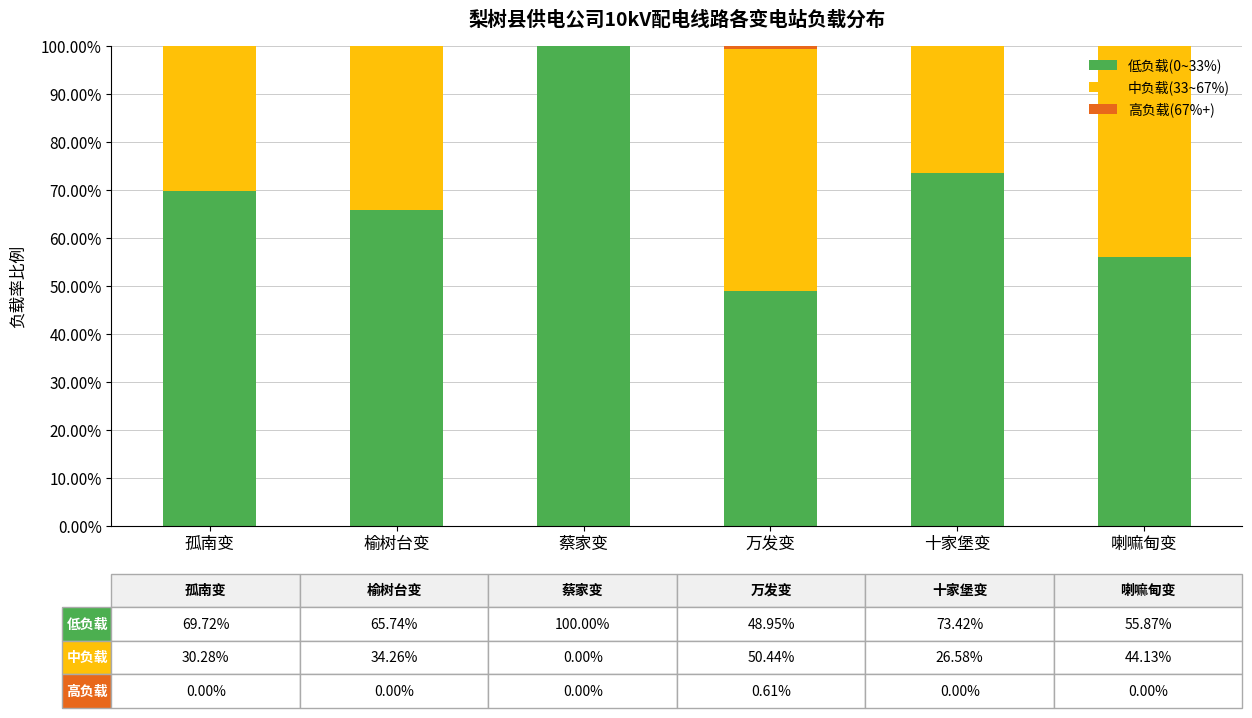

Are the bars horizontal?

No